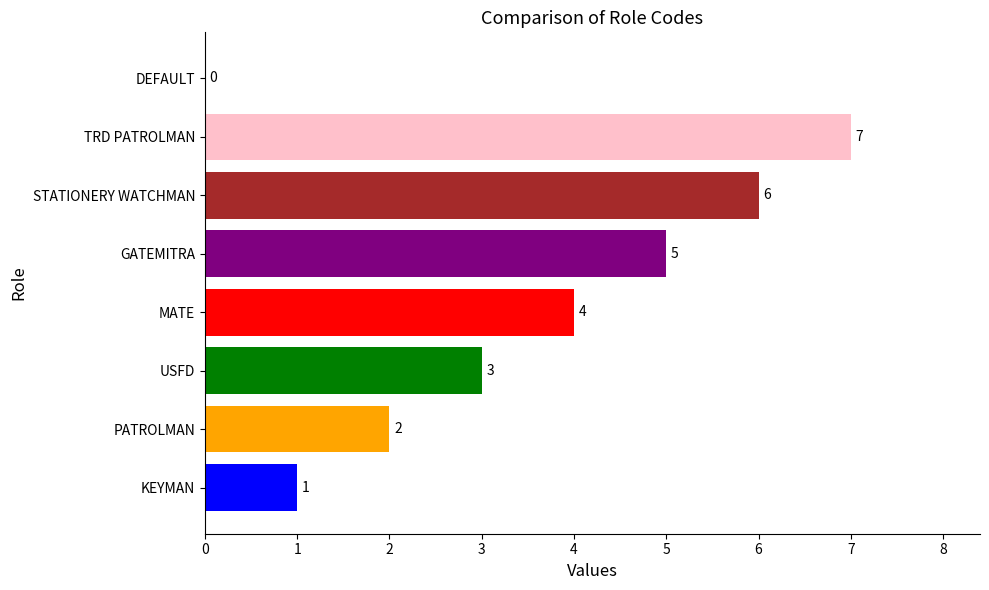

At which category does the chart reach its peak across all series?

TRD PATROLMAN